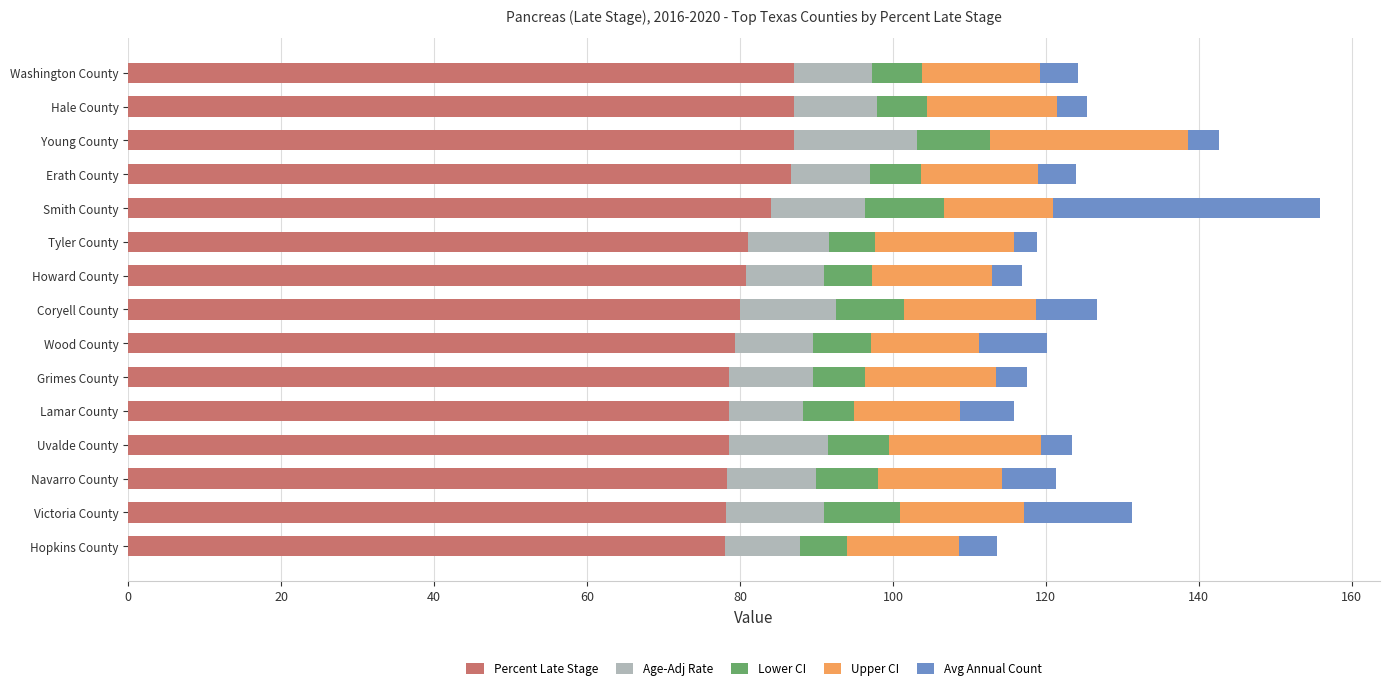

What is the average value of the Percent Late Stage series?

81.6